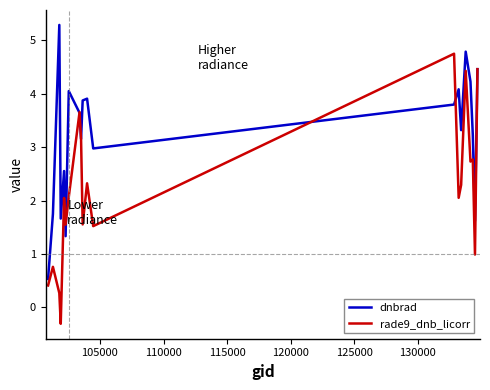

Rank the series by their average value, from lowest to highest.

rade9_dnb_licorr, dnbrad